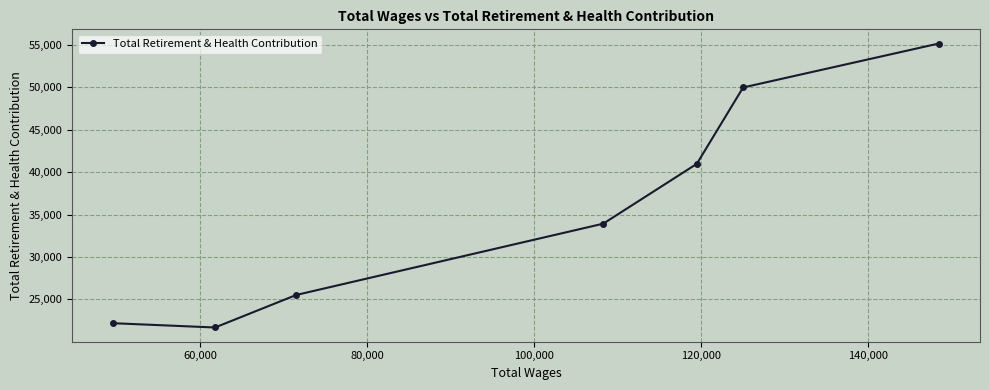

What is the minimum value shown in the chart?

21690